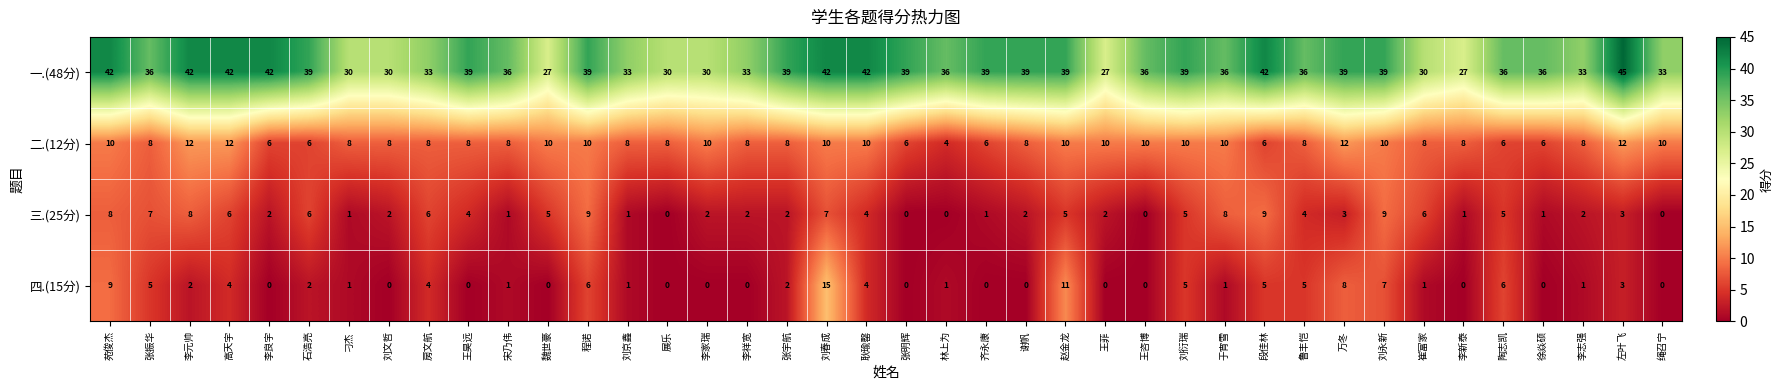

How many categories are shown in the chart?

40